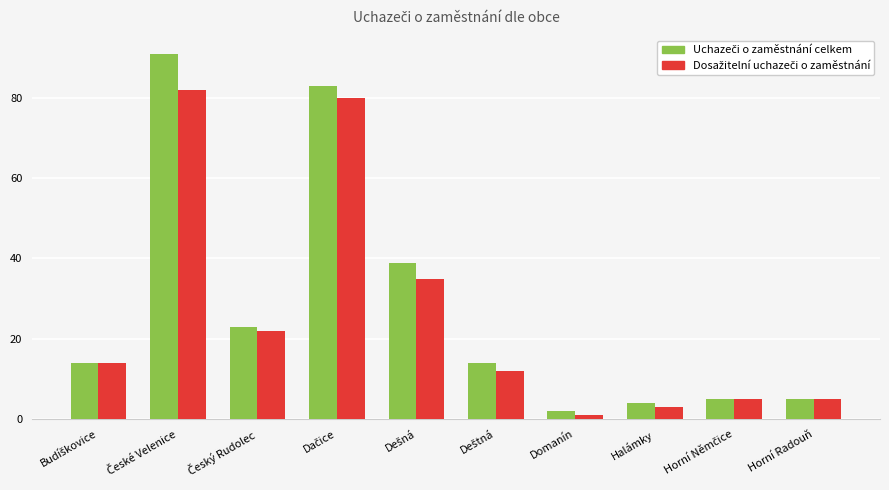

What is the total value across all series at Horní Radouň?

10